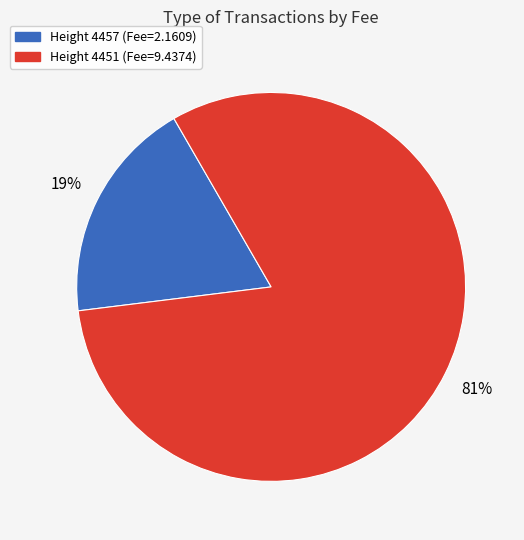

Which has a higher value, Height 4457 (Fee=2.1609) or Height 4451 (Fee=9.4374)?

Height 4451 (Fee=9.4374)